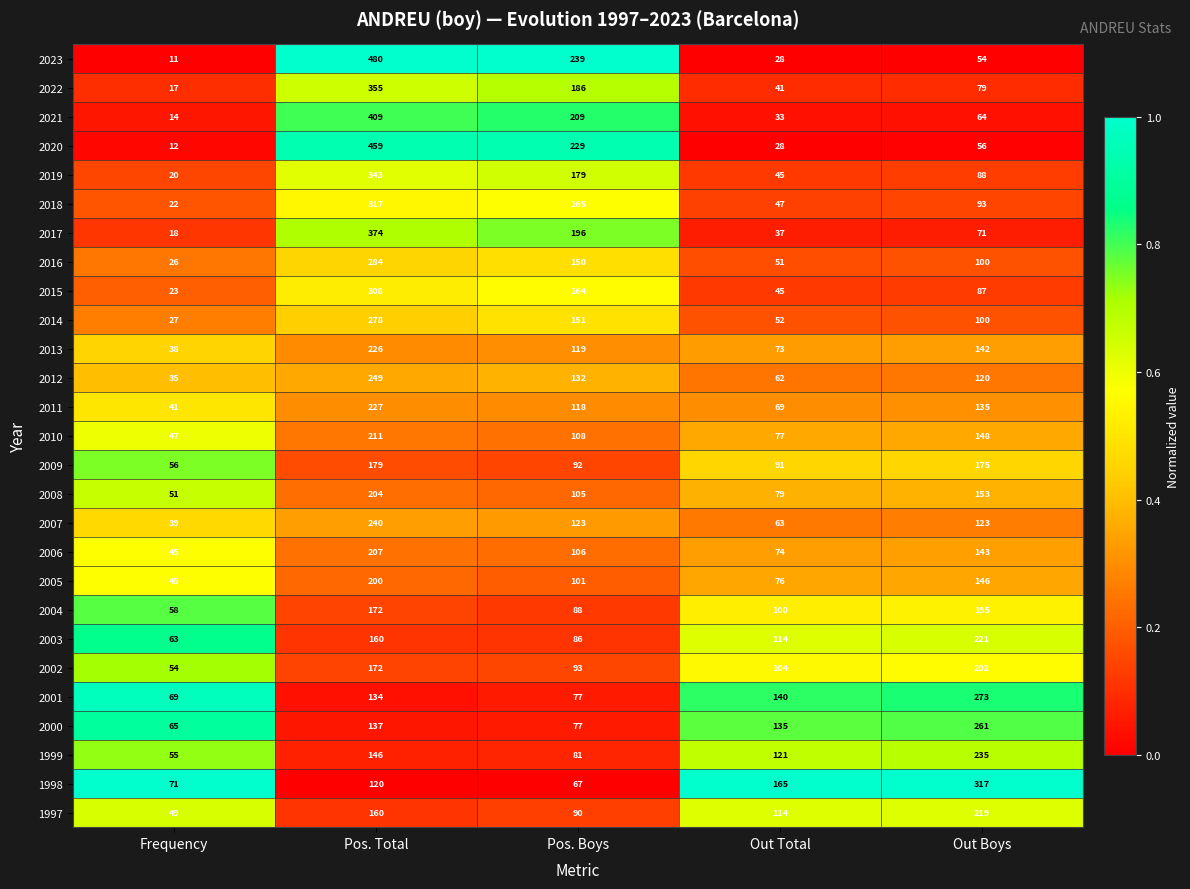

True or false: 2008 has a value of 212 at Out Boys.

False